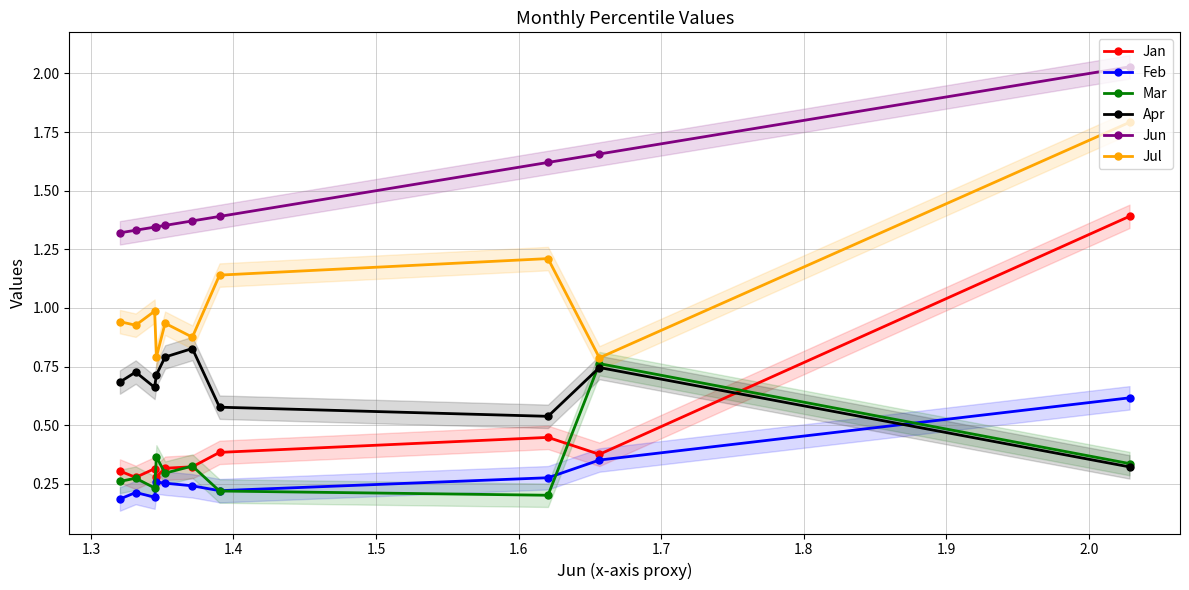

Reading left to right, what are all the values shown in this chart?

Jan: 0.3	0.3	0.3	0.3	0.3	0.3	0.4	0.4	0.4	1.4
Feb: 0.2	0.2	0.2	0.3	0.3	0.2	0.2	0.3	0.4	0.6
Mar: 0.3	0.3	0.2	0.4	0.3	0.3	0.2	0.2	0.8	0.3
Apr: 0.7	0.7	0.7	0.7	0.8	0.8	0.6	0.5	0.7	0.3
Jun: 1.3	1.3	1.3	1.3	1.4	1.4	1.4	1.6	1.7	2.0
Jul: 0.9	0.9	1.0	0.8	0.9	0.9	1.1	1.2	0.8	1.8